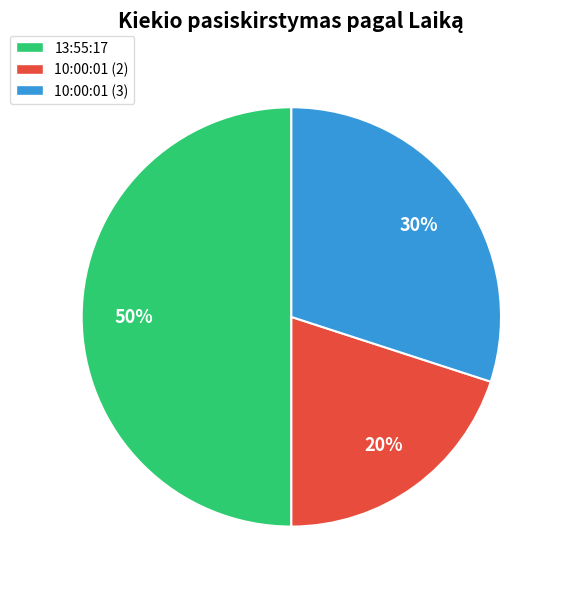

Combined, do 10:00:01 (2) and 13:55:17 account for over 50%?

Yes